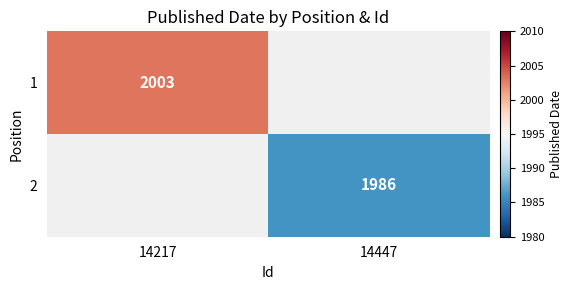

How many series are shown in this chart?

2